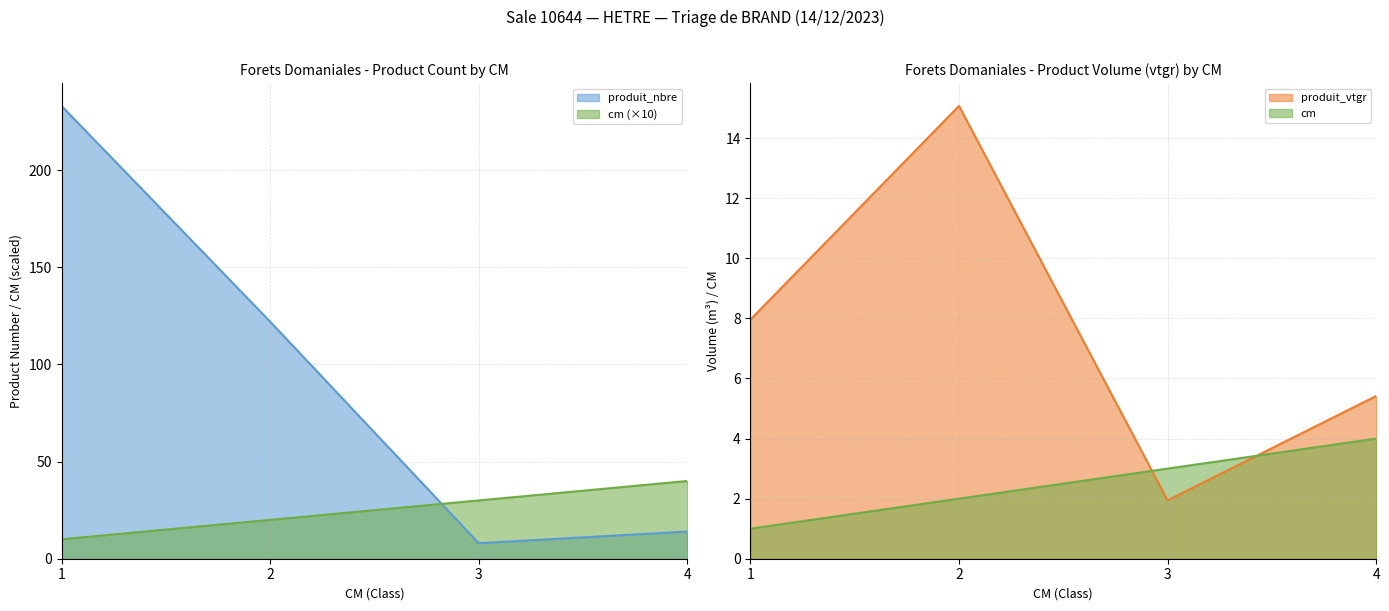

Rank the series by their average value, from highest to lowest.

produit_nbre, cm, produit_vtgr